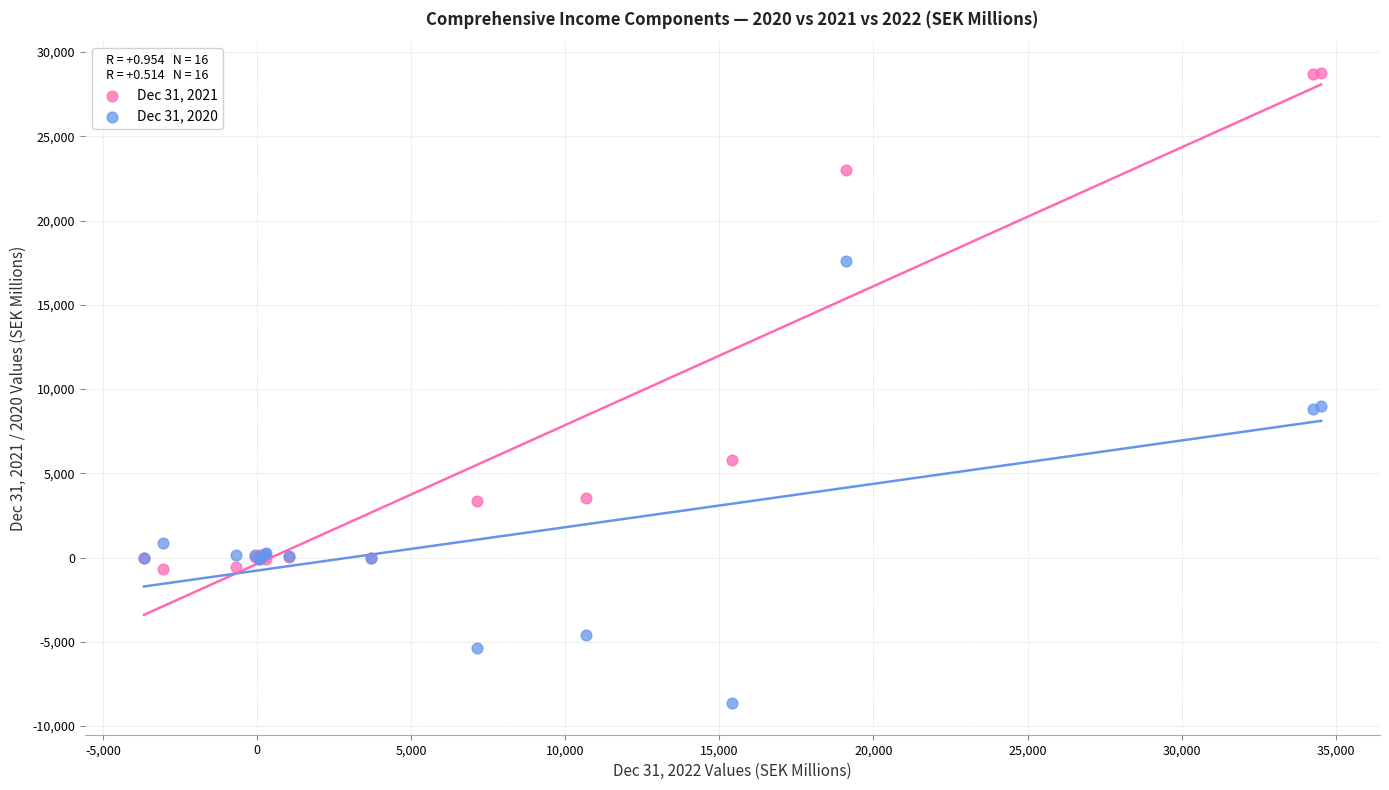

Which series contains the lowest Y value?

Dec 31, 2020